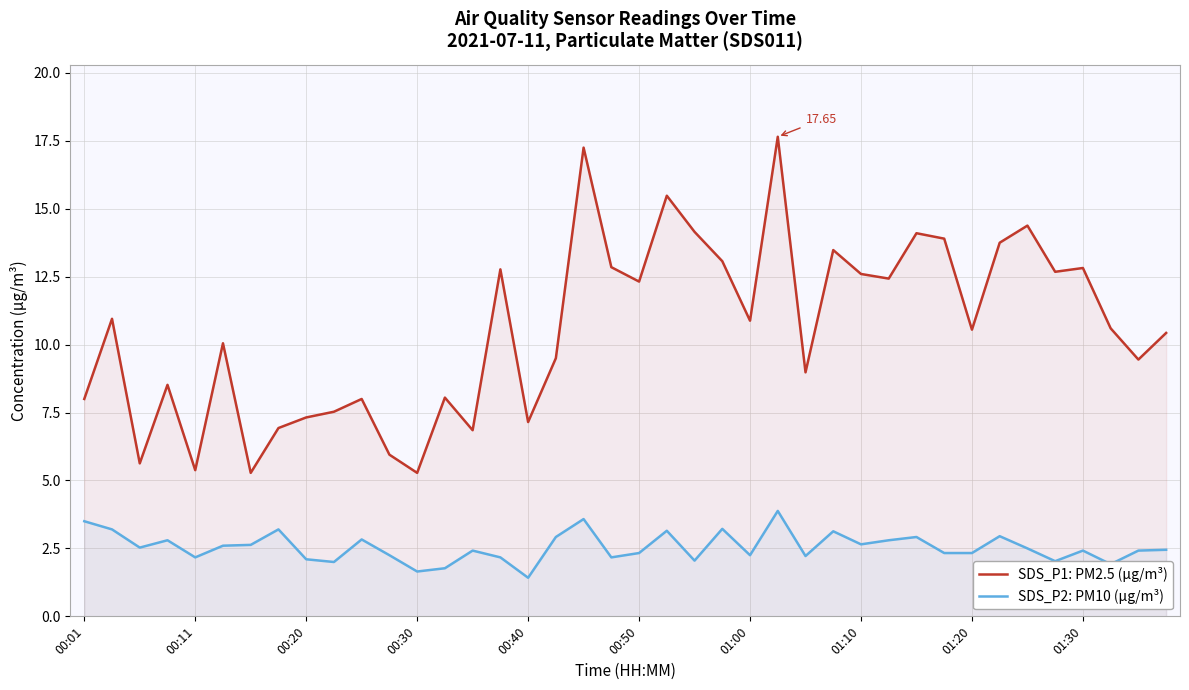

What is the total value across all series at 19?

15.0